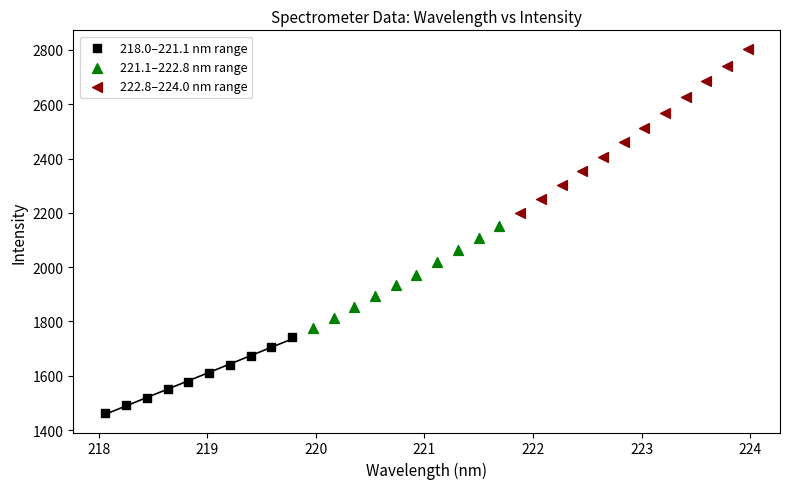

Which series has the widest spread of Y values?

222.8–224.0 nm range